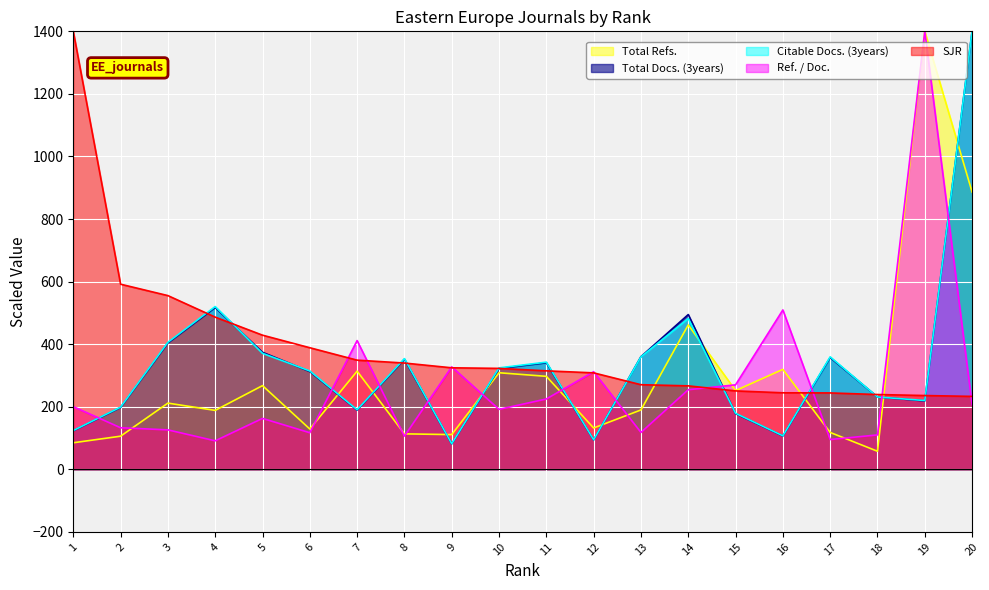

What are all the series names shown in the legend?

Total Refs., Total Docs. (3years), Citable Docs. (3years), Ref. / Doc., SJR